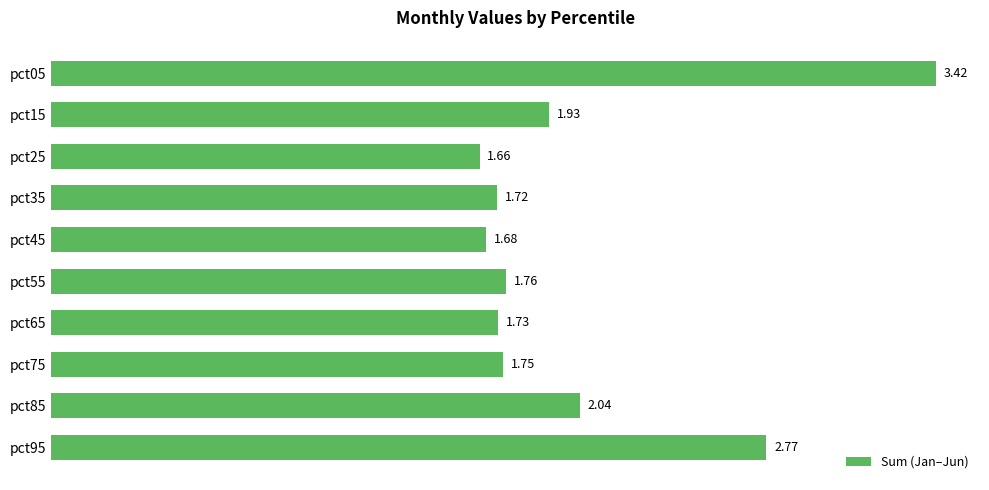

Between pct55 and pct45, which is larger?

pct55